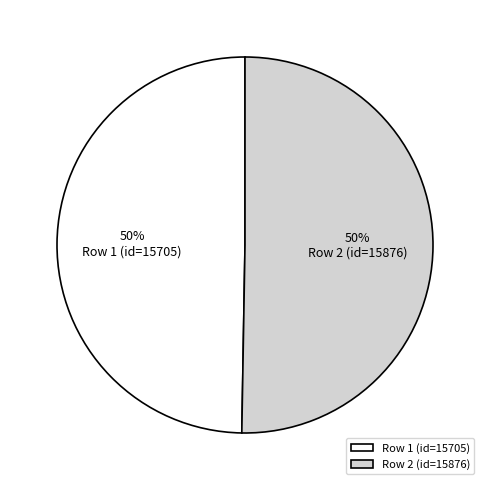

To the nearest percent, what portion does Row 1 (id=15705) represent?

50%